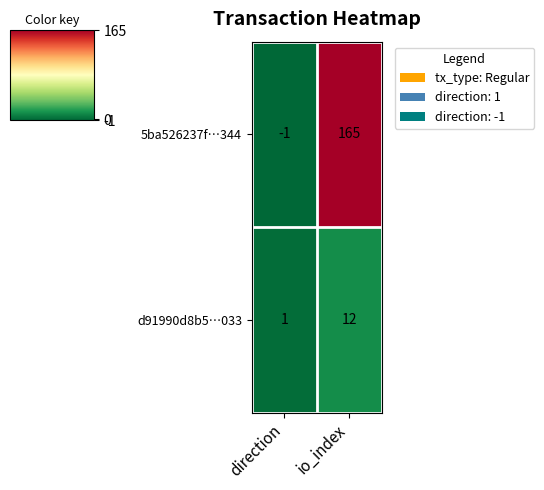

True or false: 5ba526237f…344 has a value of -1 at direction.

True